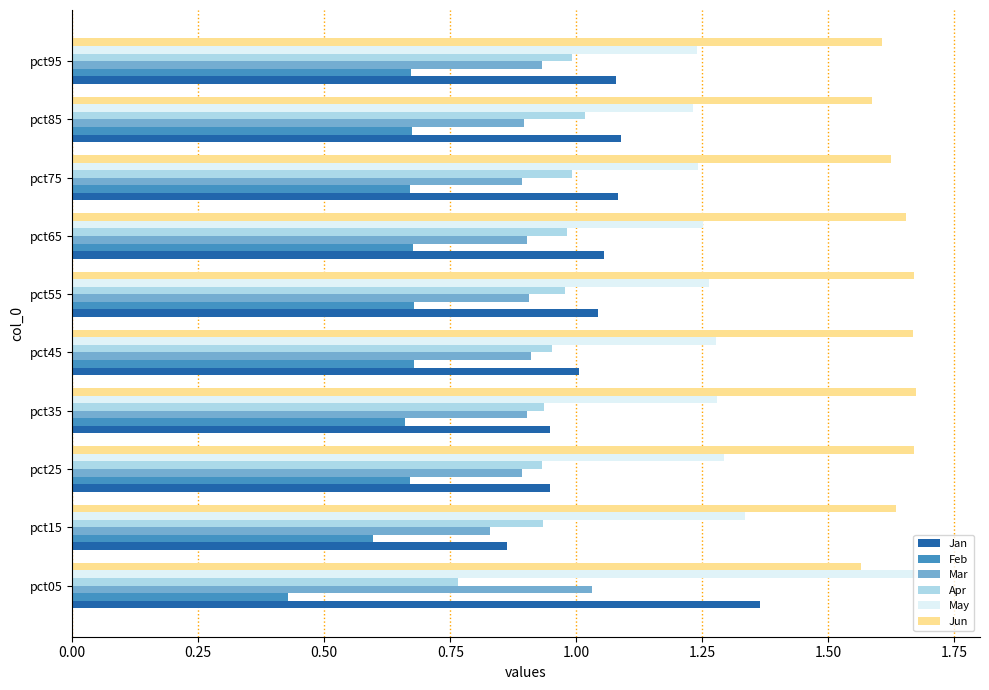

What is the total value across all series at pct45?

6.5